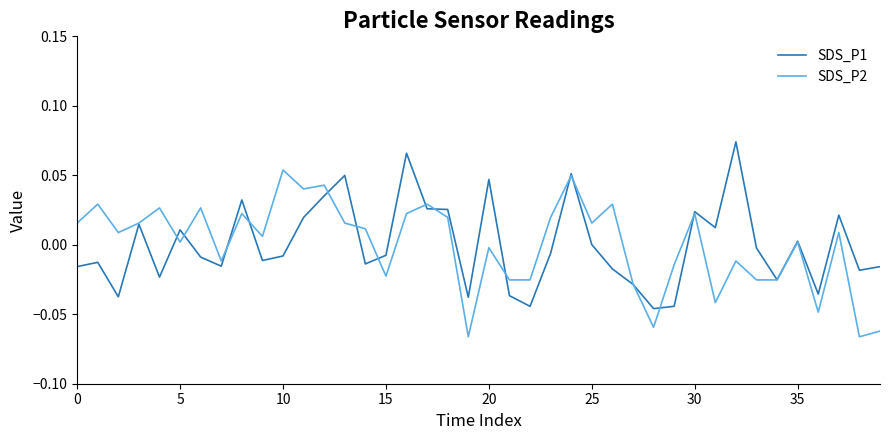

List the series in order of their peak value, highest first.

SDS_P1, SDS_P2